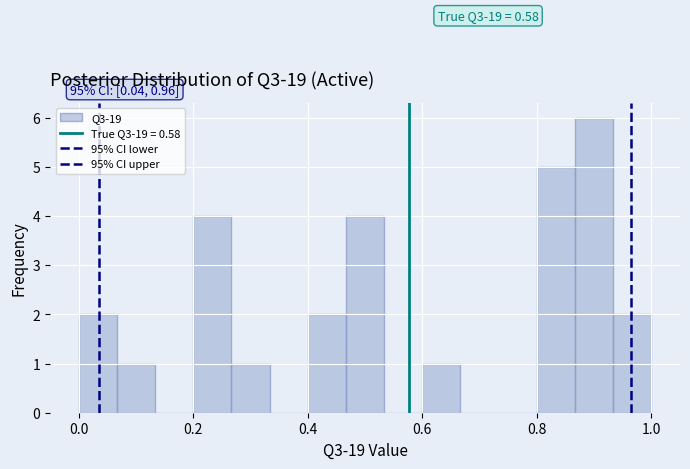

Around what value on the x-axis is the tallest bar? Give the approximate position of its centre, as read against the axis.

0.90